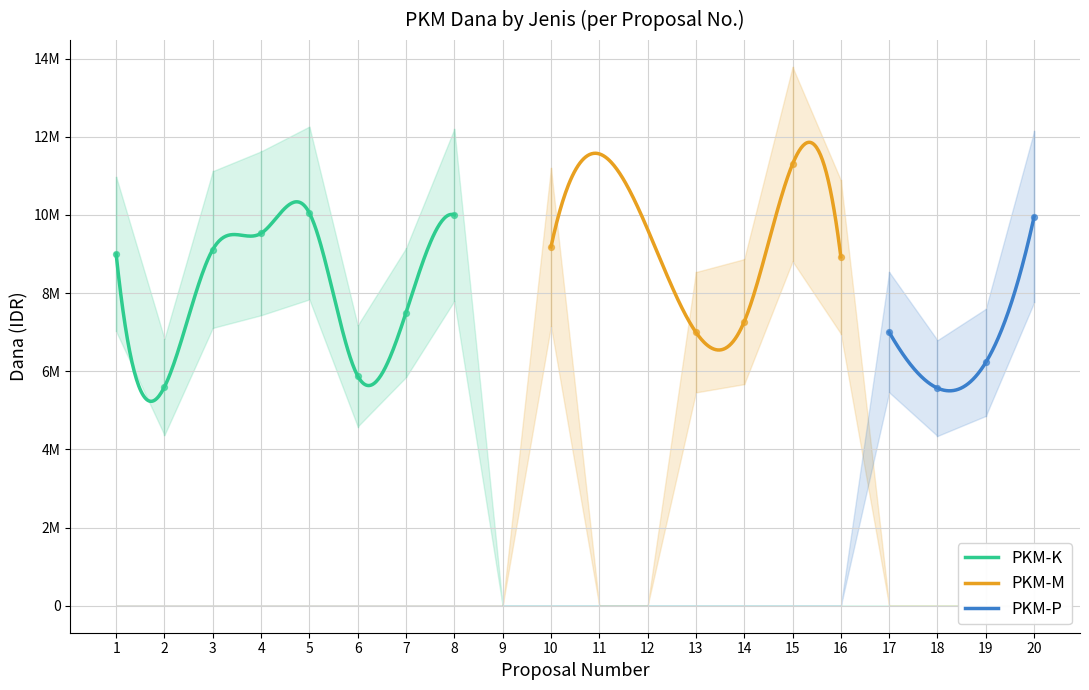

At which category is the sum across all series the highest?

15